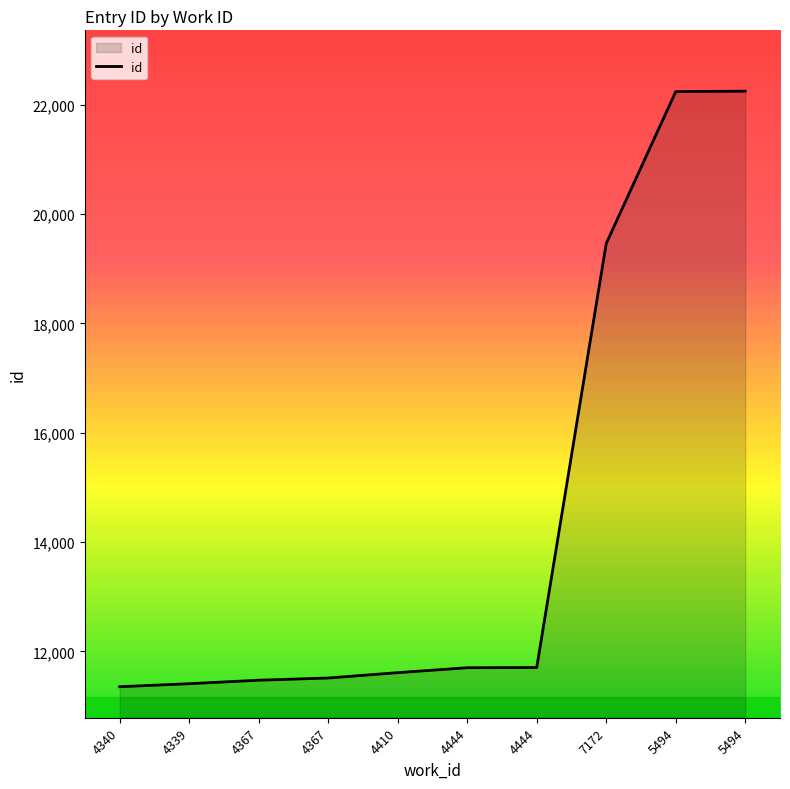

What is the change in value from 4444 to 7172?

+7763